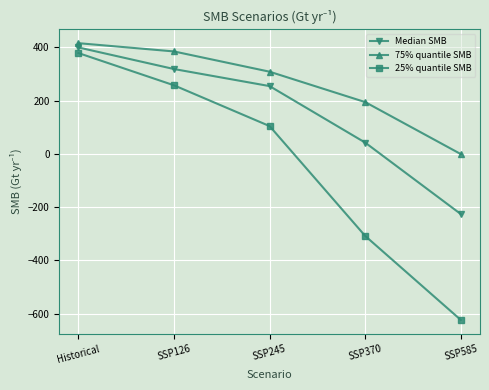

How many categories are shown in the chart?

5